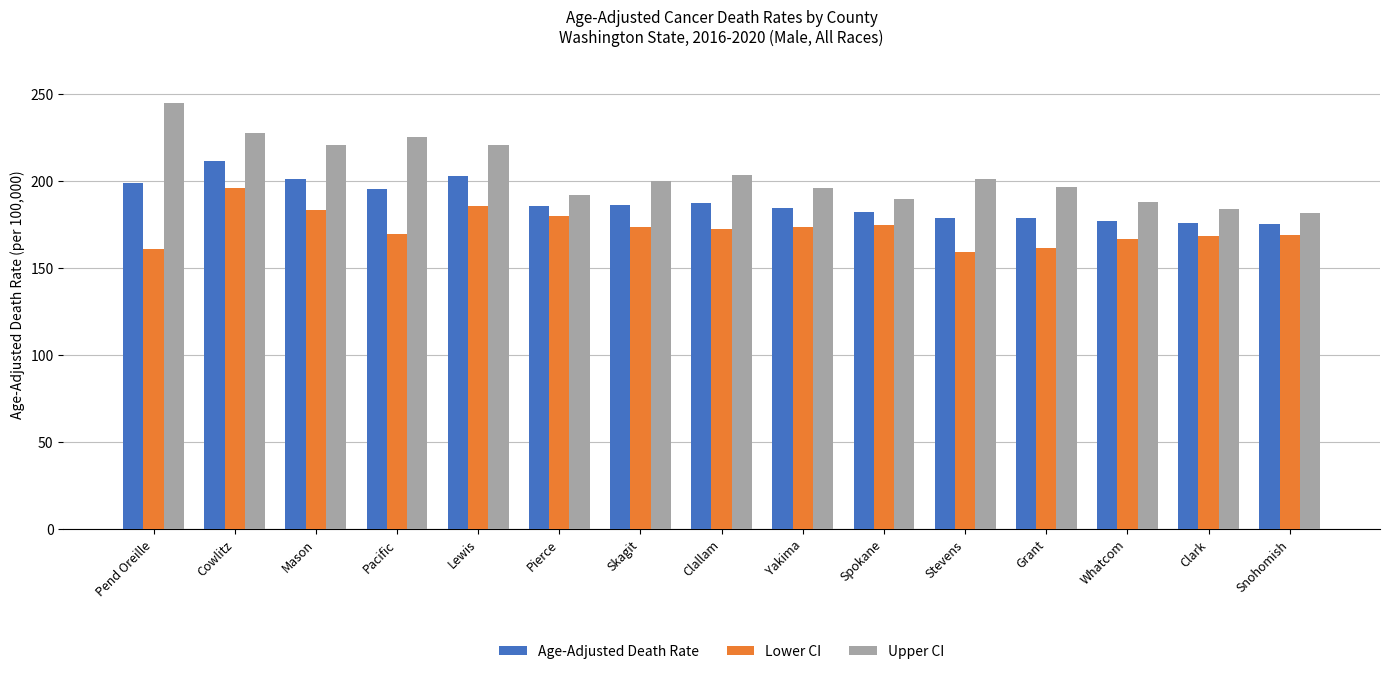

Which series has the largest total across all categories?

Upper CI